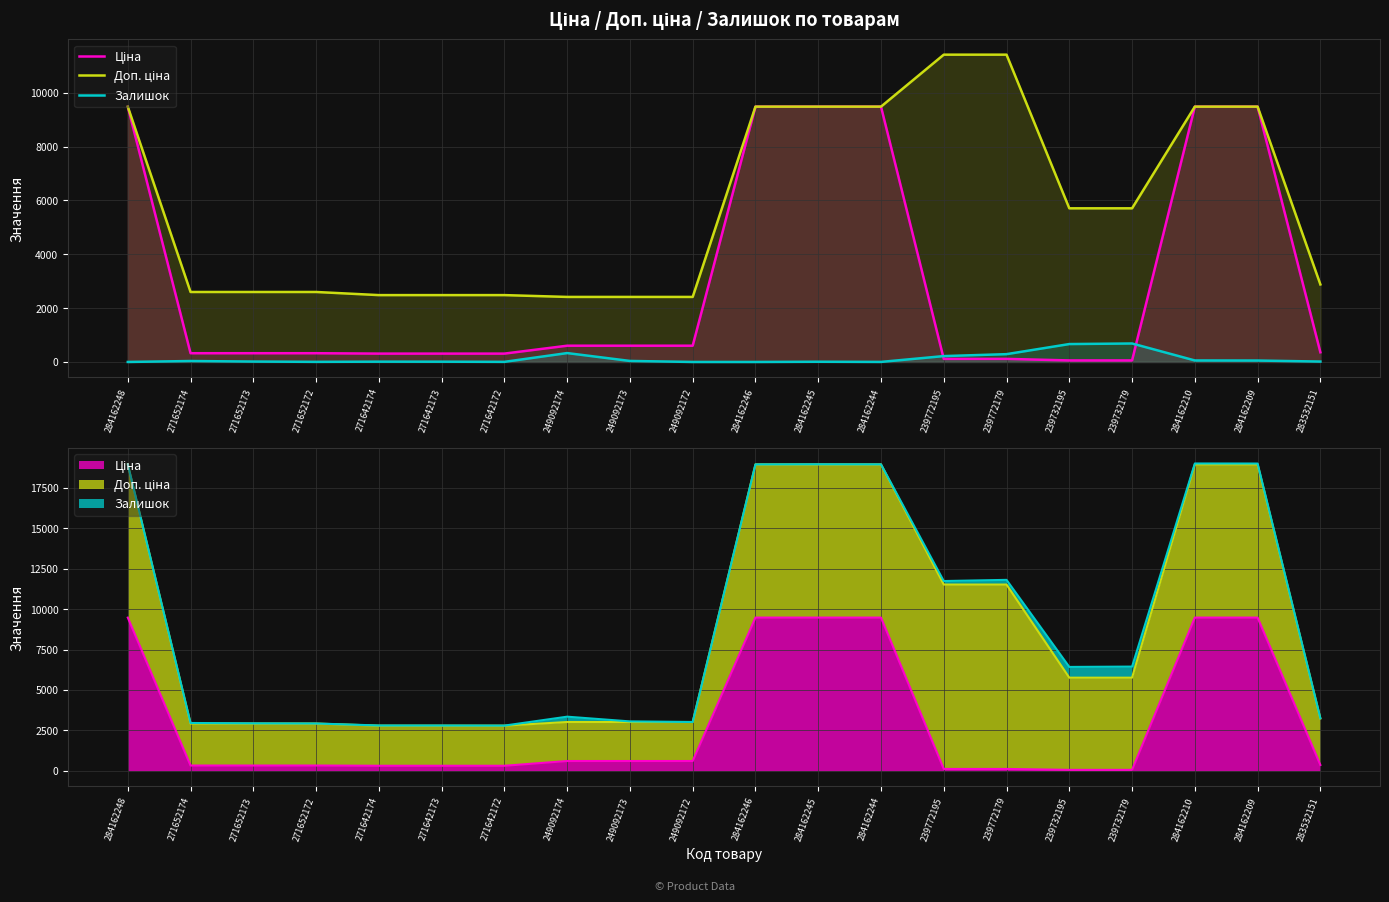

What position from the right is 284162209?

2